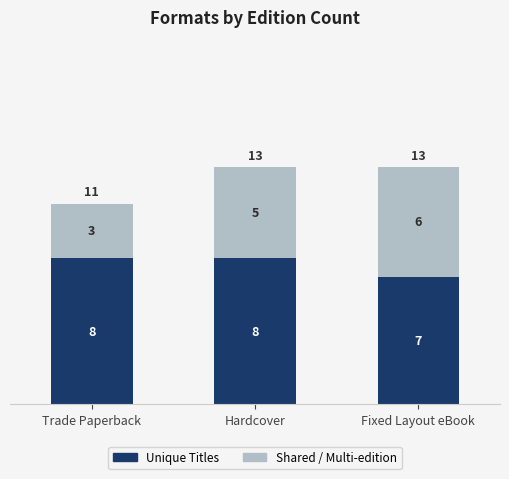

What is the total value across all series at Fixed Layout eBook?

13